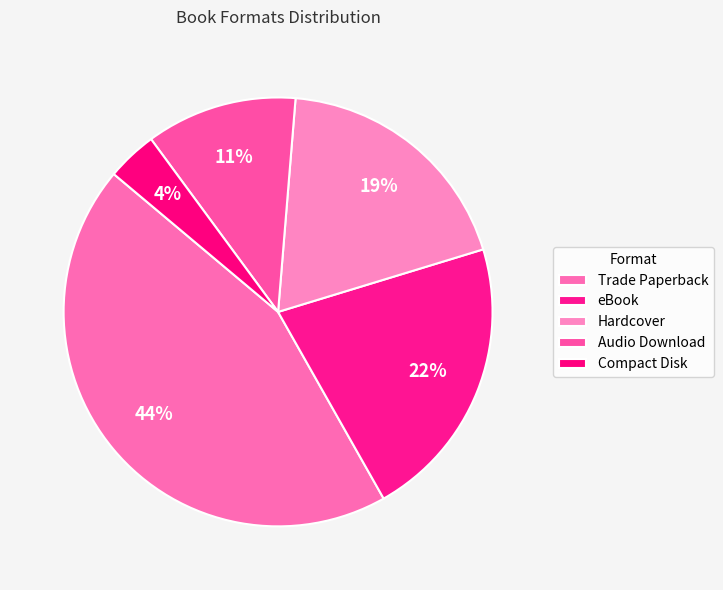

The Trade Paperback slice represents 44% of the pie. True or false?

True